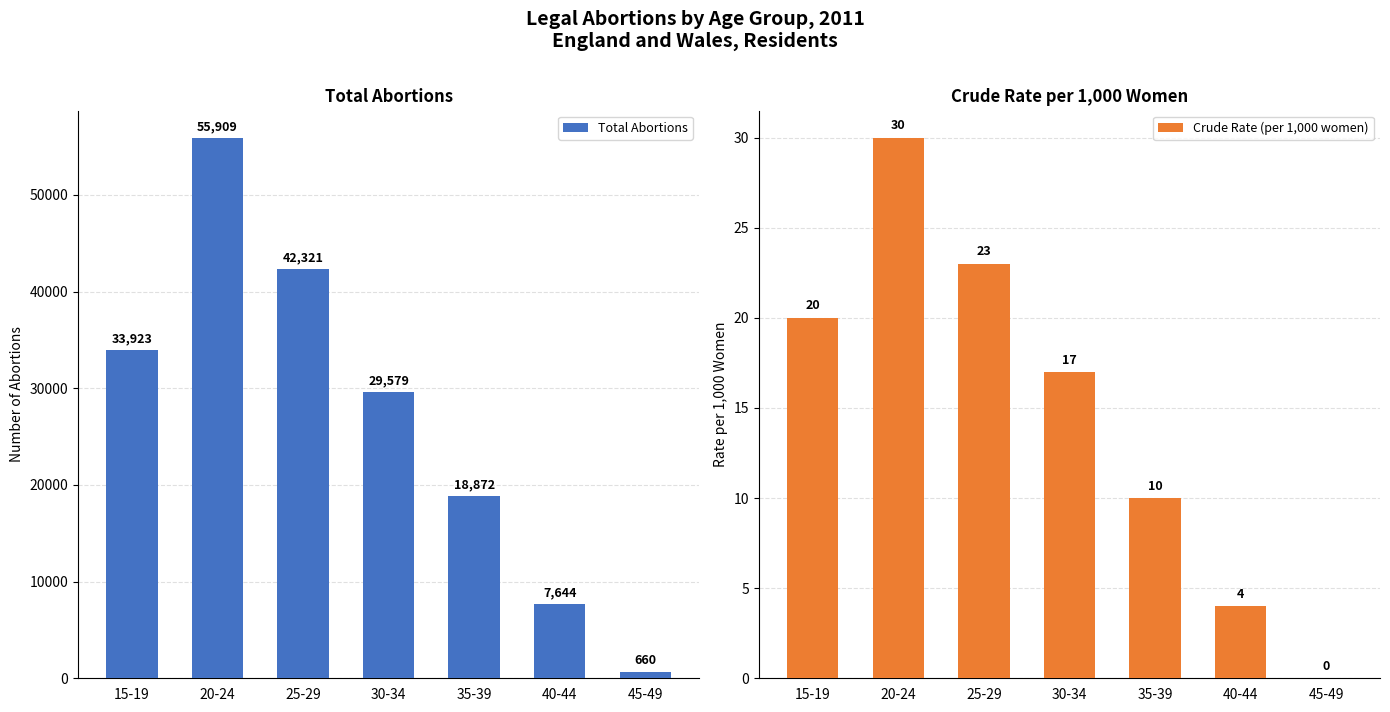

Rank the series by their maximum value, from lowest to highest.

Crude Rate (per 1,000 women), Total Abortions